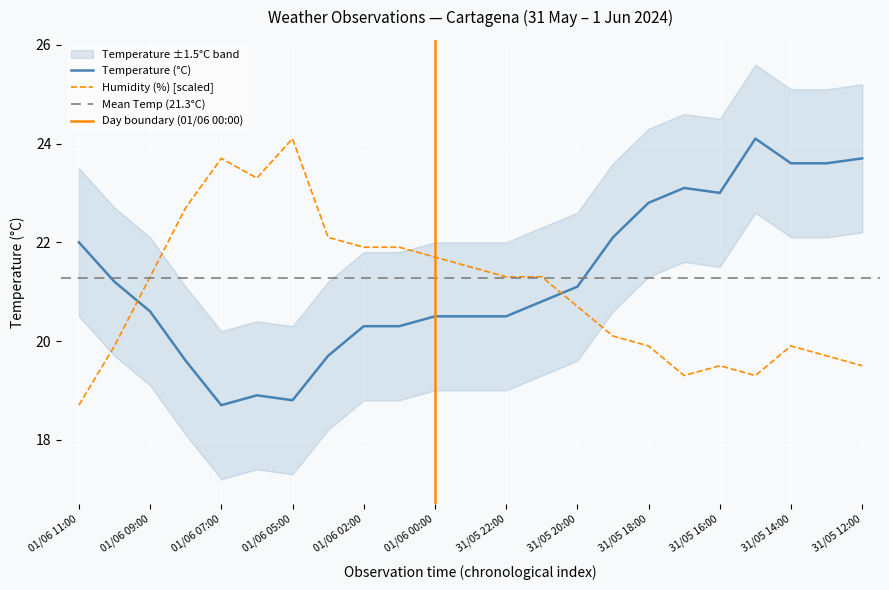

At which label does Temperature (°C) first exceed 20?

01/06 11:00